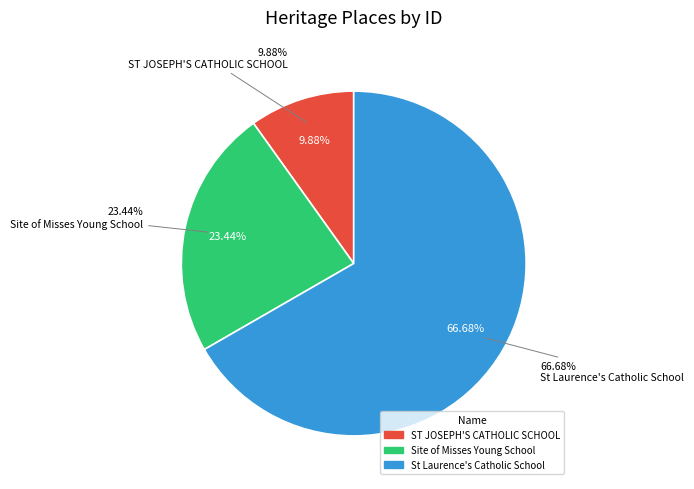

To the nearest percent, what is the difference between the Site of Misses Young School and ST JOSEPH'S CATHOLIC SCHOOL slice percentages?

14%